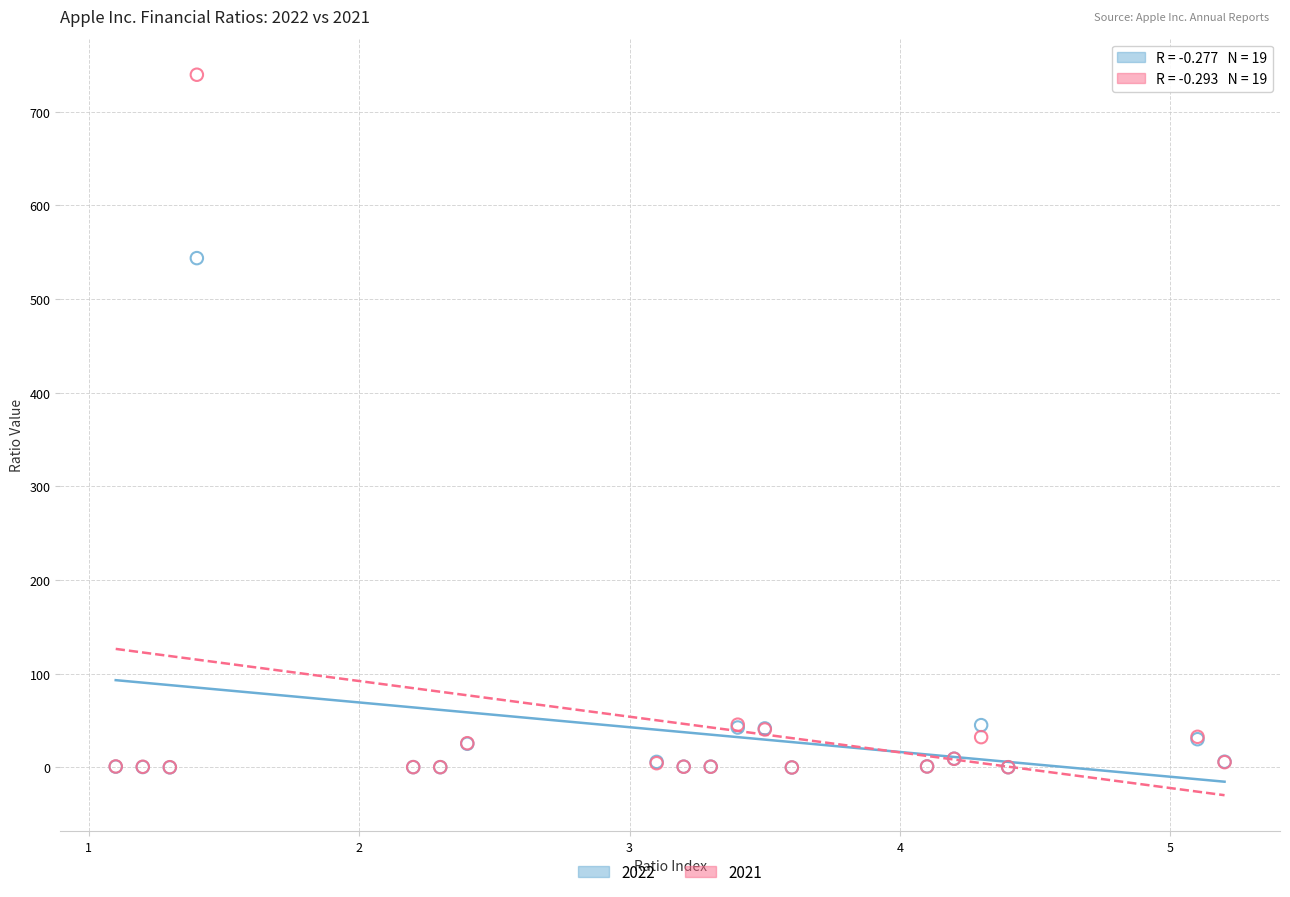

What are all the series names shown in the legend?

2022, 2021